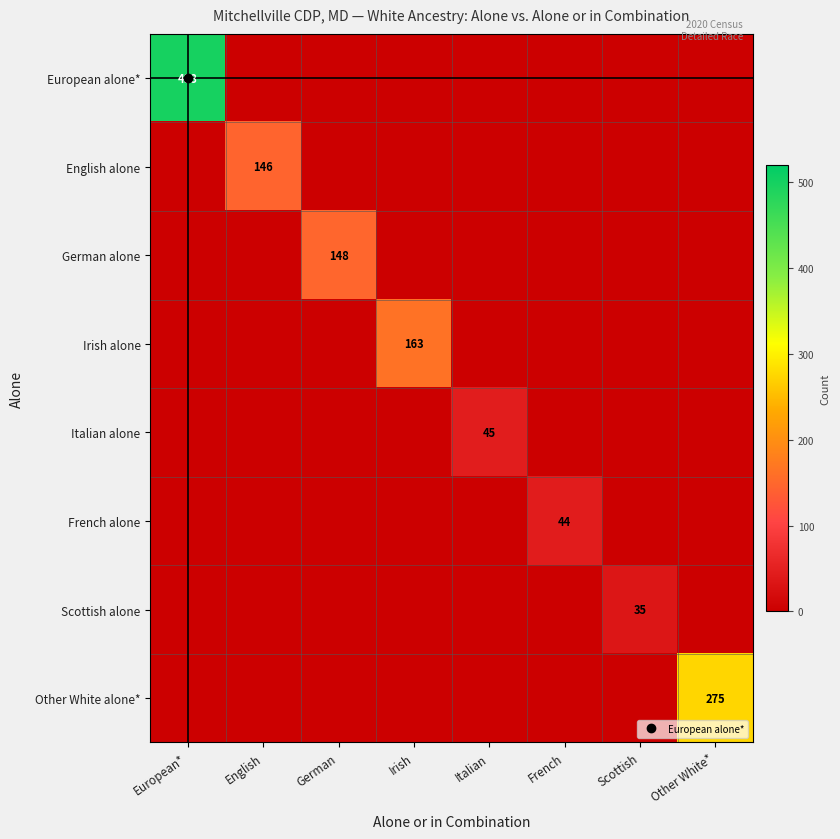

At which category is the sum across all series the highest?

European*